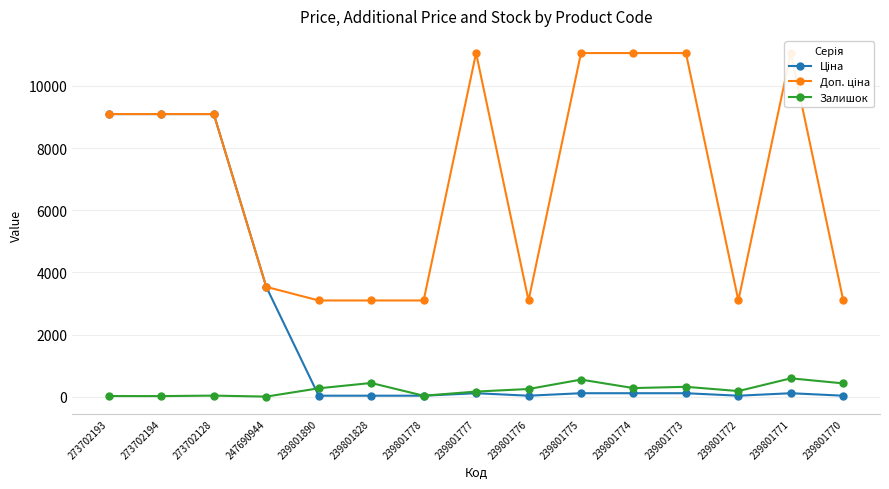

Reading left to right, what are all the values shown in this chart?

Ціна: 9092.0	9092.0	9092.0	3533.1	30.9	30.9	30.9	110.5	30.9	110.5	110.5	110.5	30.9	110.5	30.9
Доп. ціна: 9092.0	9092.0	9092.0	3533.1	3095.0	3095.0	3095.0	11055.0	3095.0	11055.0	11055.0	11055.0	3095.0	11055.0	3095.0
Залишок: 20.0	18.0	34.0	2.0	269.0	440.0	30.0	164.0	246.0	549.0	276.0	317.0	180.0	590.0	427.0